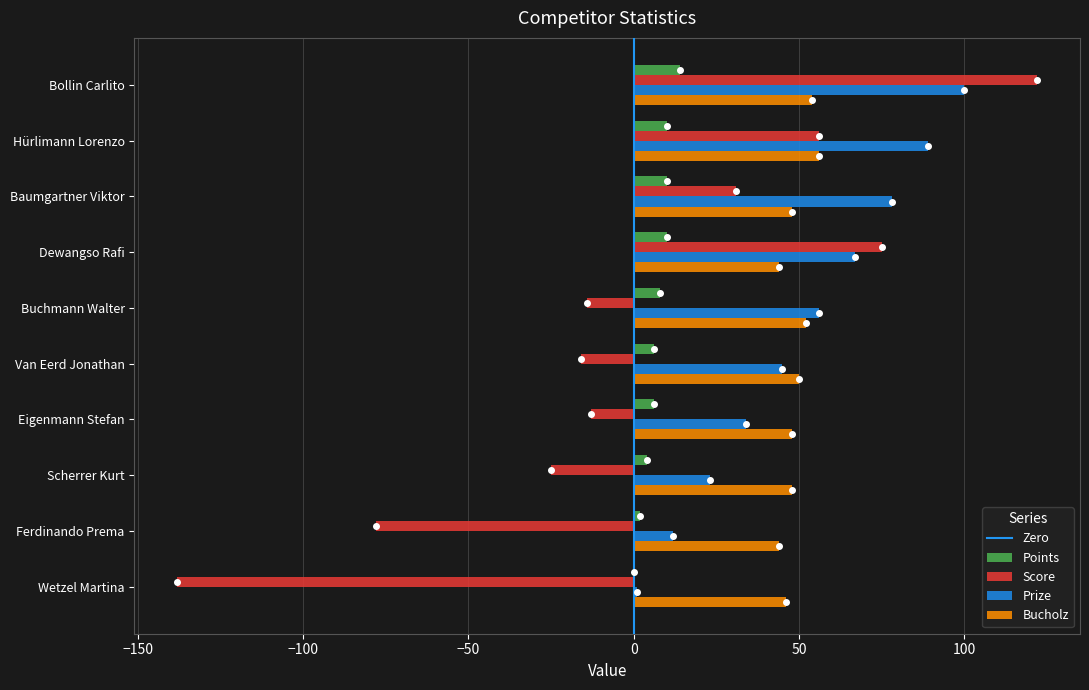

At which category does the chart reach its peak across all series?

Bollin Carlito